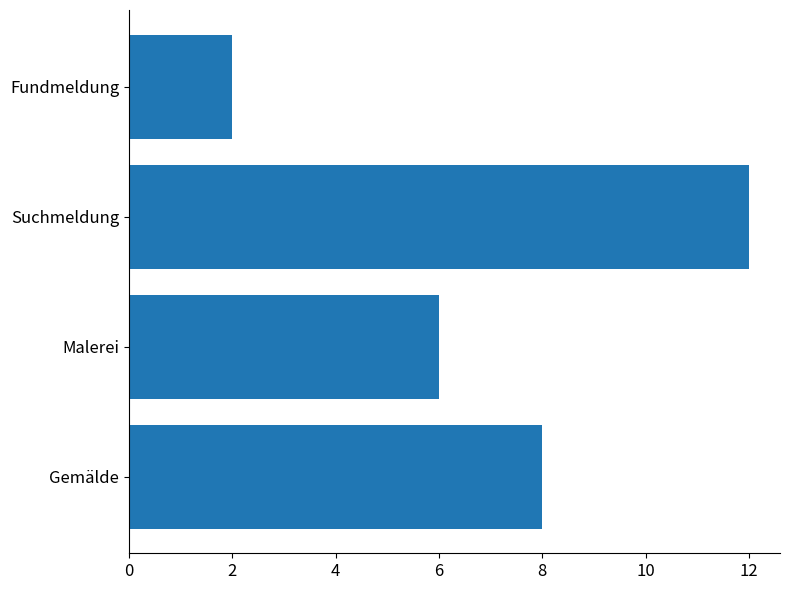

How many data points are less than 8?

2